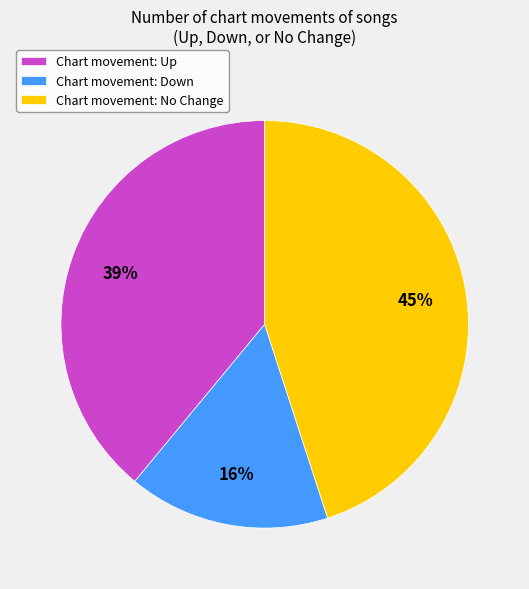

Is it true that Chart movement: Up is 39% of the pie?

True